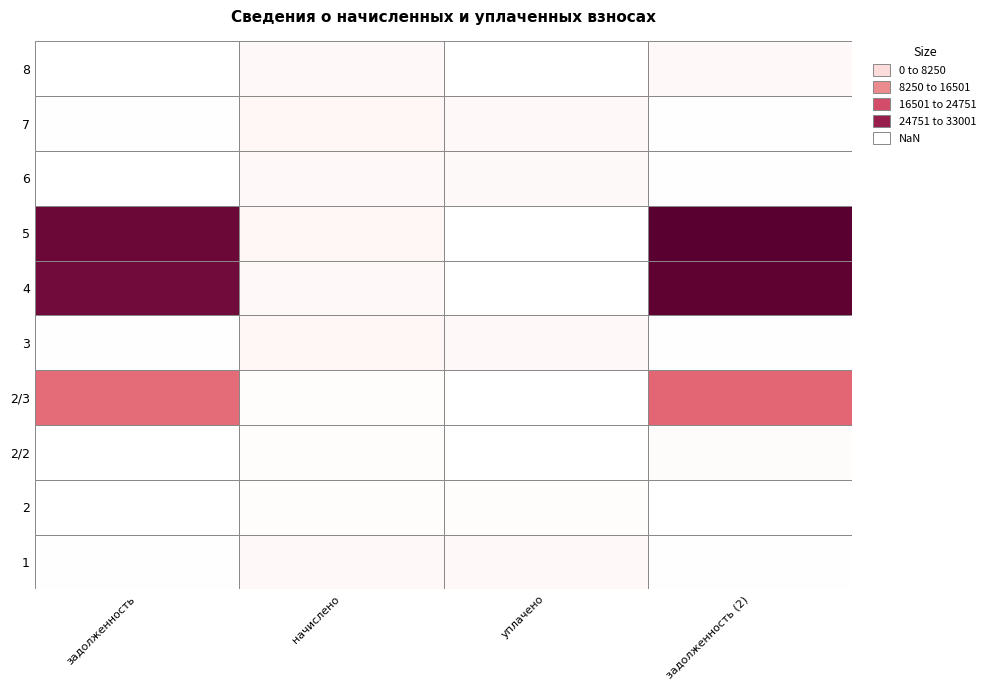

What is the total value across all series at 7?

2375.1